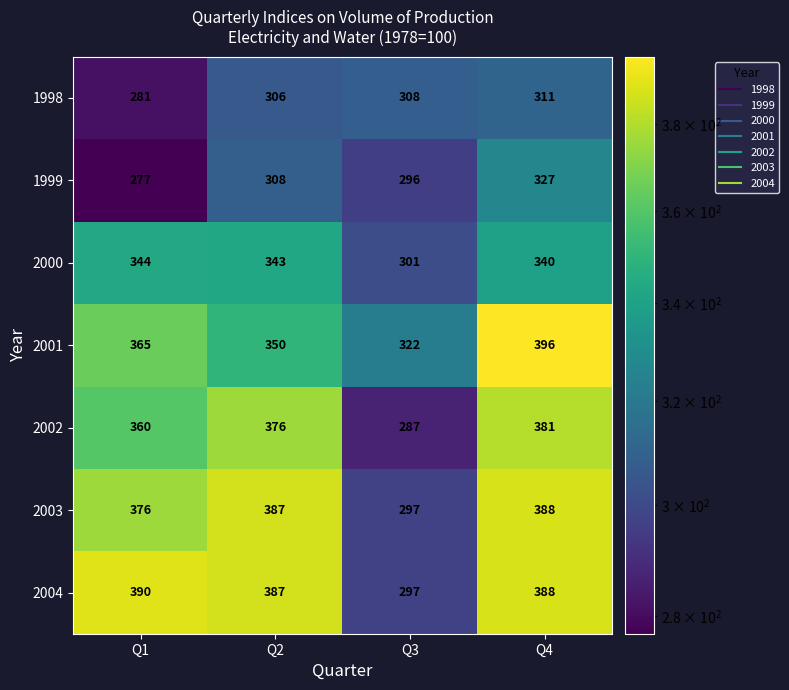

At which category is the sum across all series the highest?

Q4